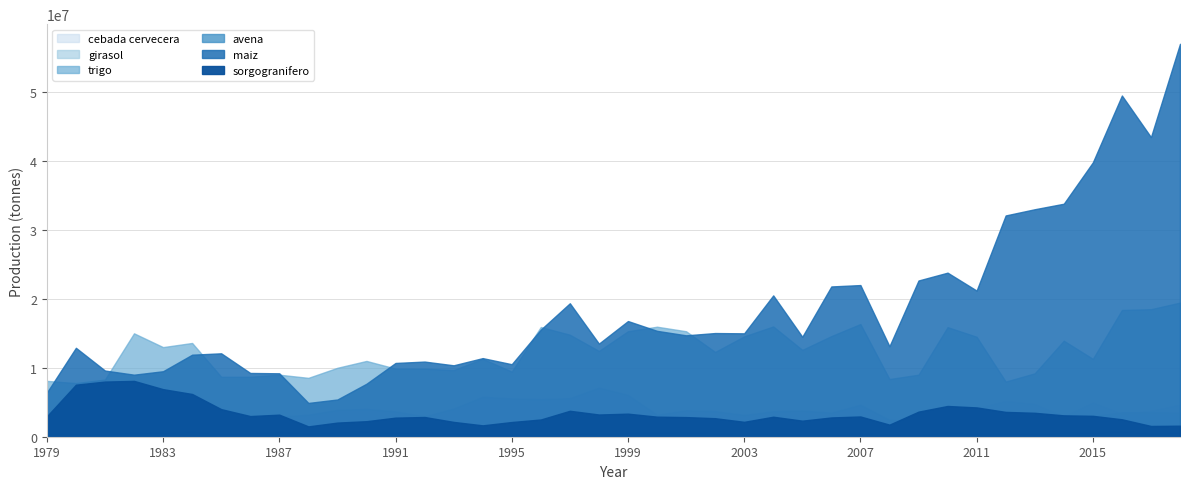

List the series in order of their peak value, lowest first.

avena_toneladadas, cebada_cervecera_toneladadas, girasol_toneladadas, sorgogranifero_toneladadas, trigo_toneladadas, maiz_toneladadas